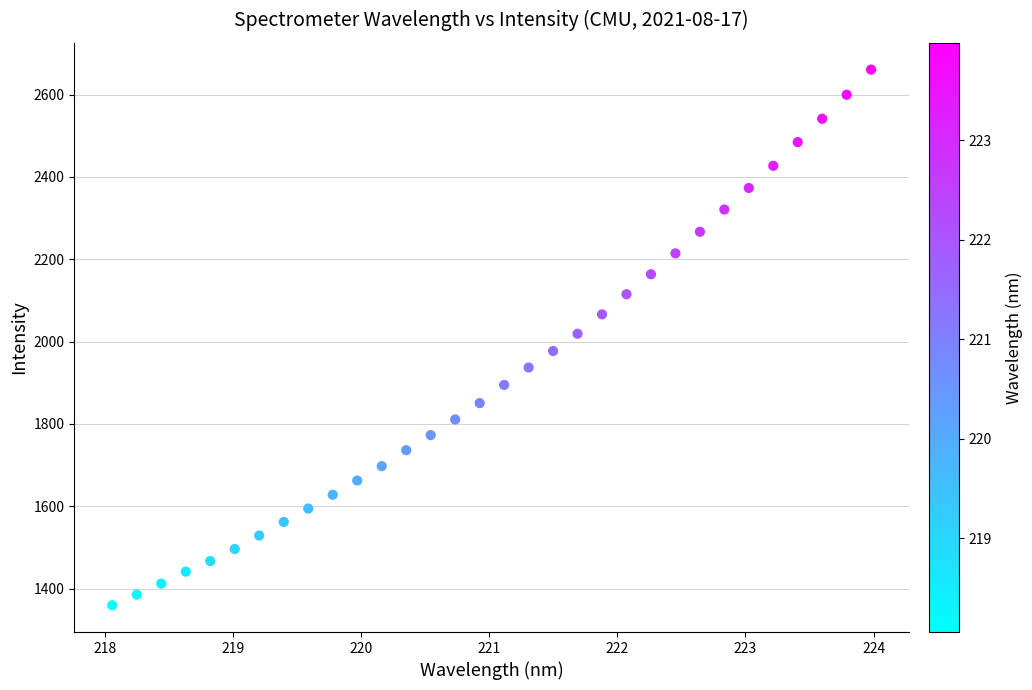

What is the range of X values (max minus min)?

5.9